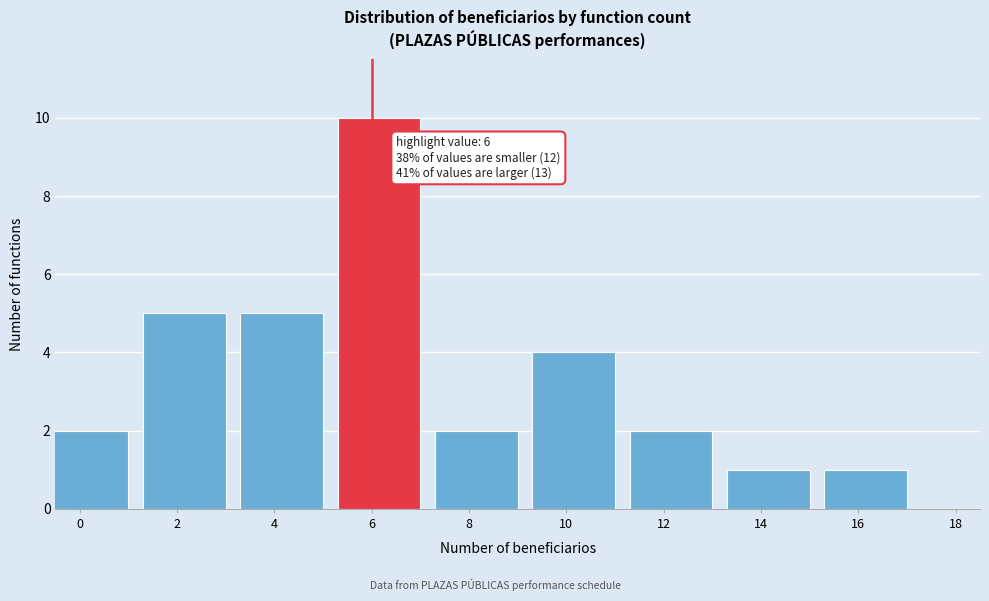

Reading left to right, transcribe all the data shown in this chart.

2	5	5	10	2	4	2	1	1